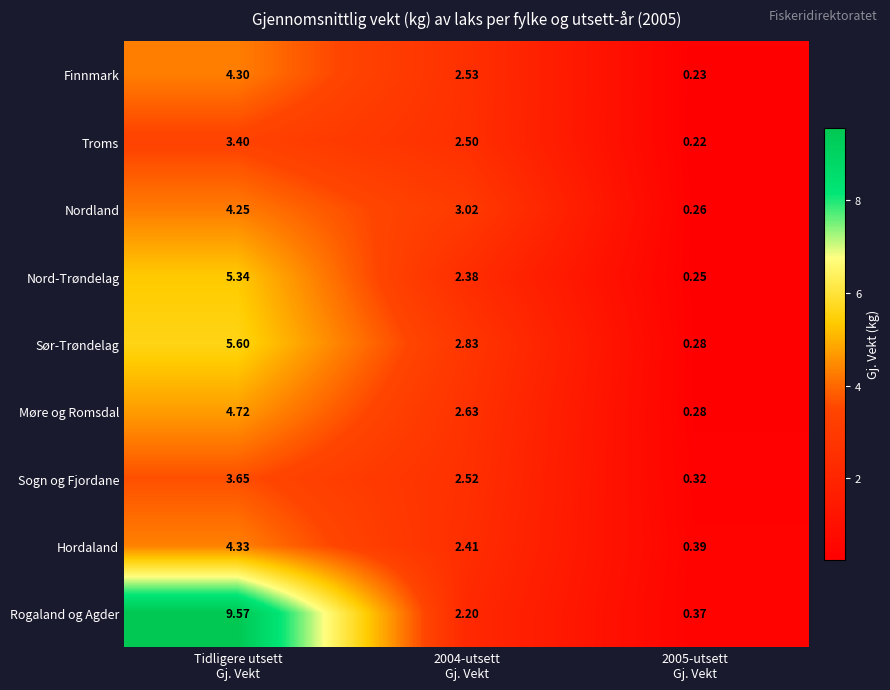

List the series in order of their peak value, lowest first.

Troms, Sogn og Fjordane, Nordland, Finnmark, Hordaland, Møre og Romsdal, Nord-Trøndelag, Sør-Trøndelag, Rogaland og Agder